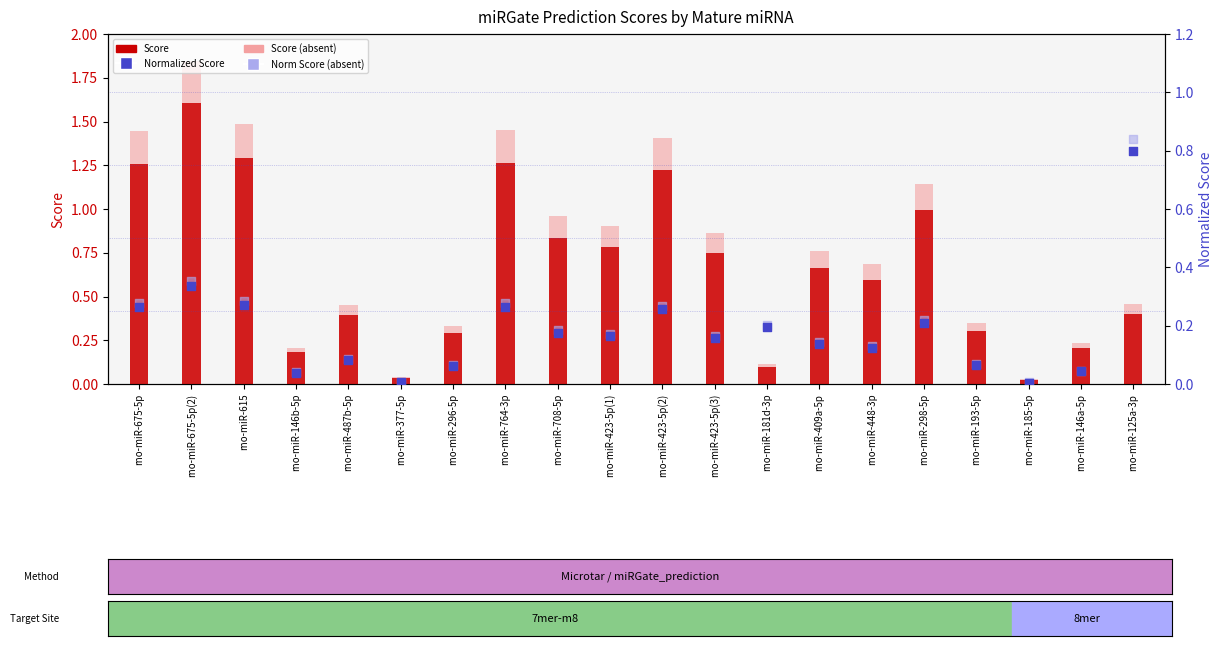

At how many categories does at least one series exceed 1?

6